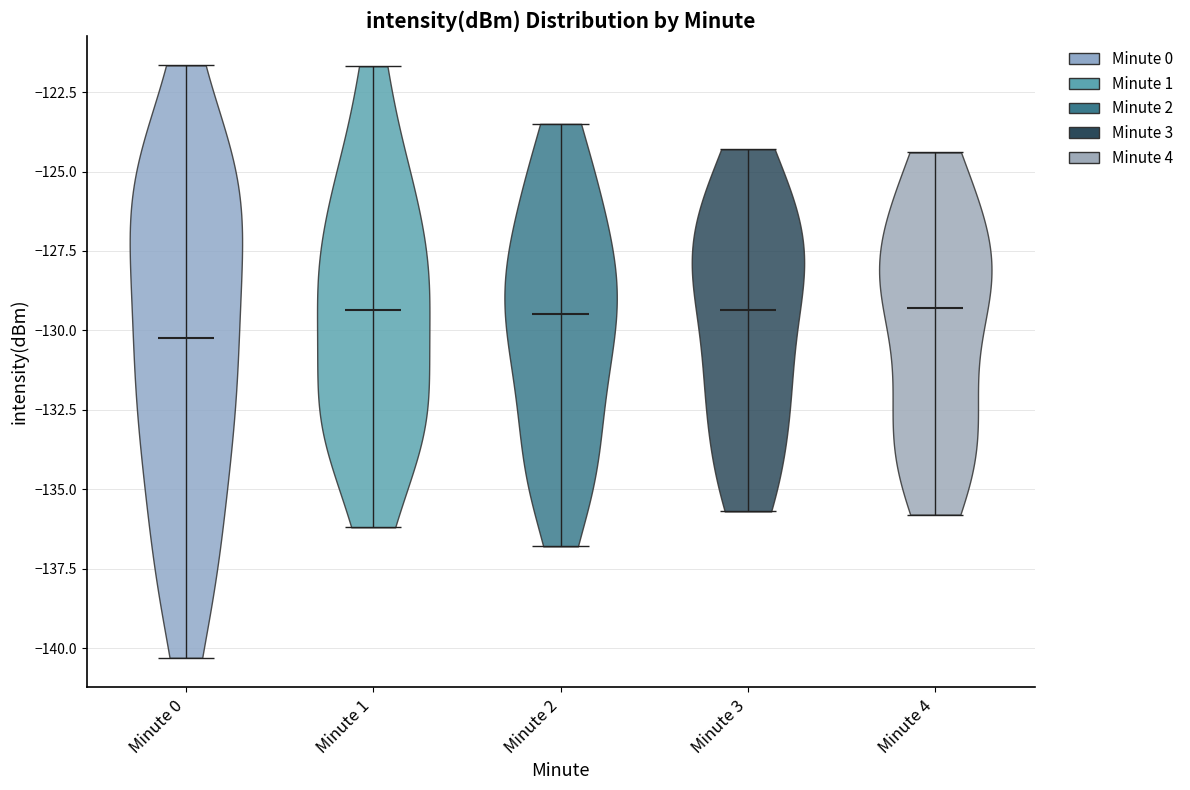

Where does the median line of the violin for Minute 2 sit on the y-axis? The values are not printed on the chart, so give them approximately, as read against the axis.

-129.5